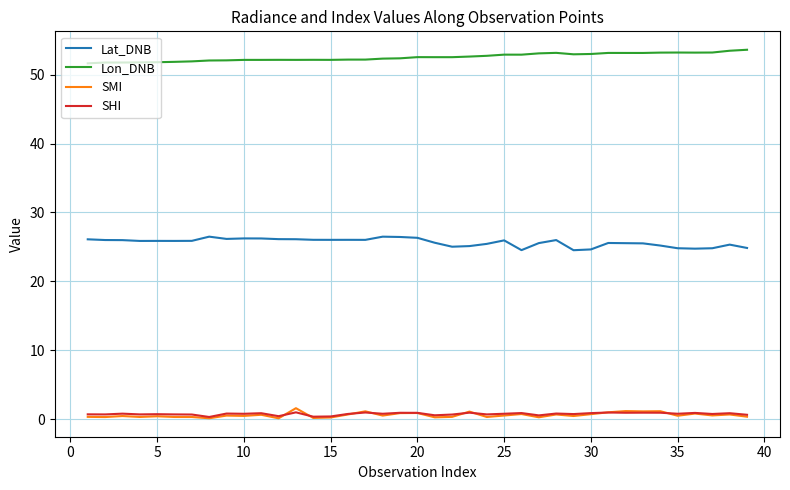

What is the maximum value shown in the chart?

53.6